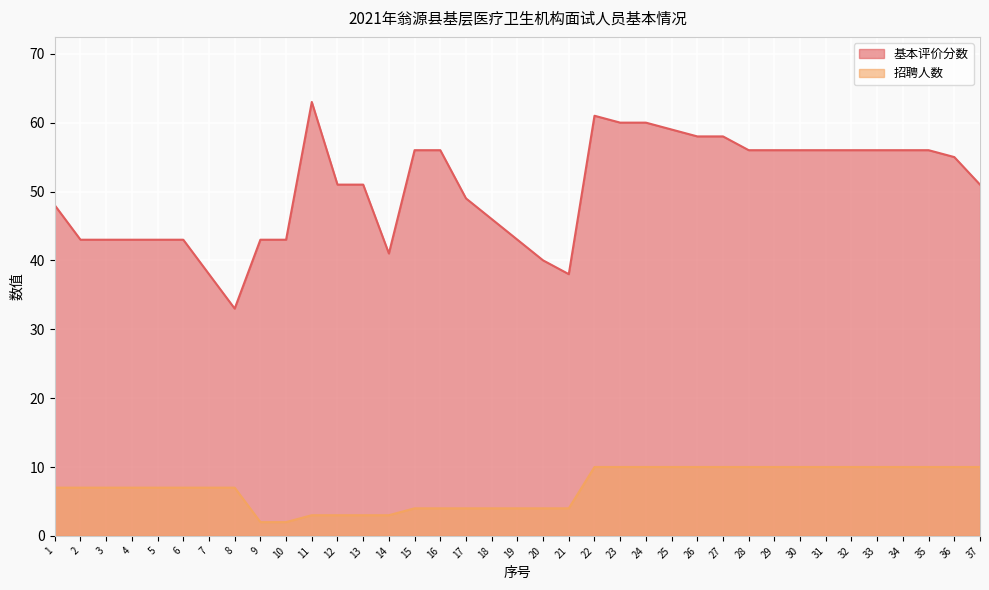

How many lines are shown in the chart?

2